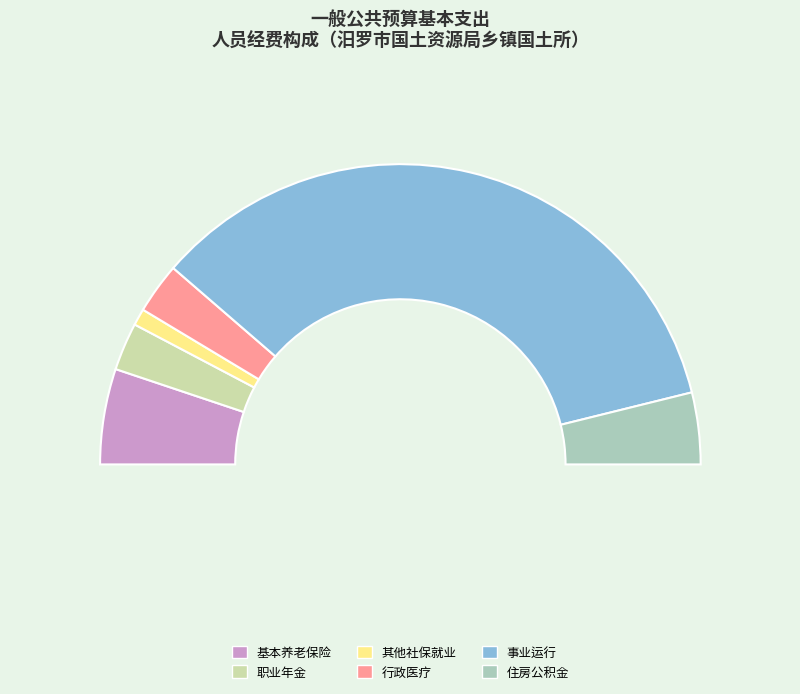

Does 事业运行 represent more than half of the total?

Yes